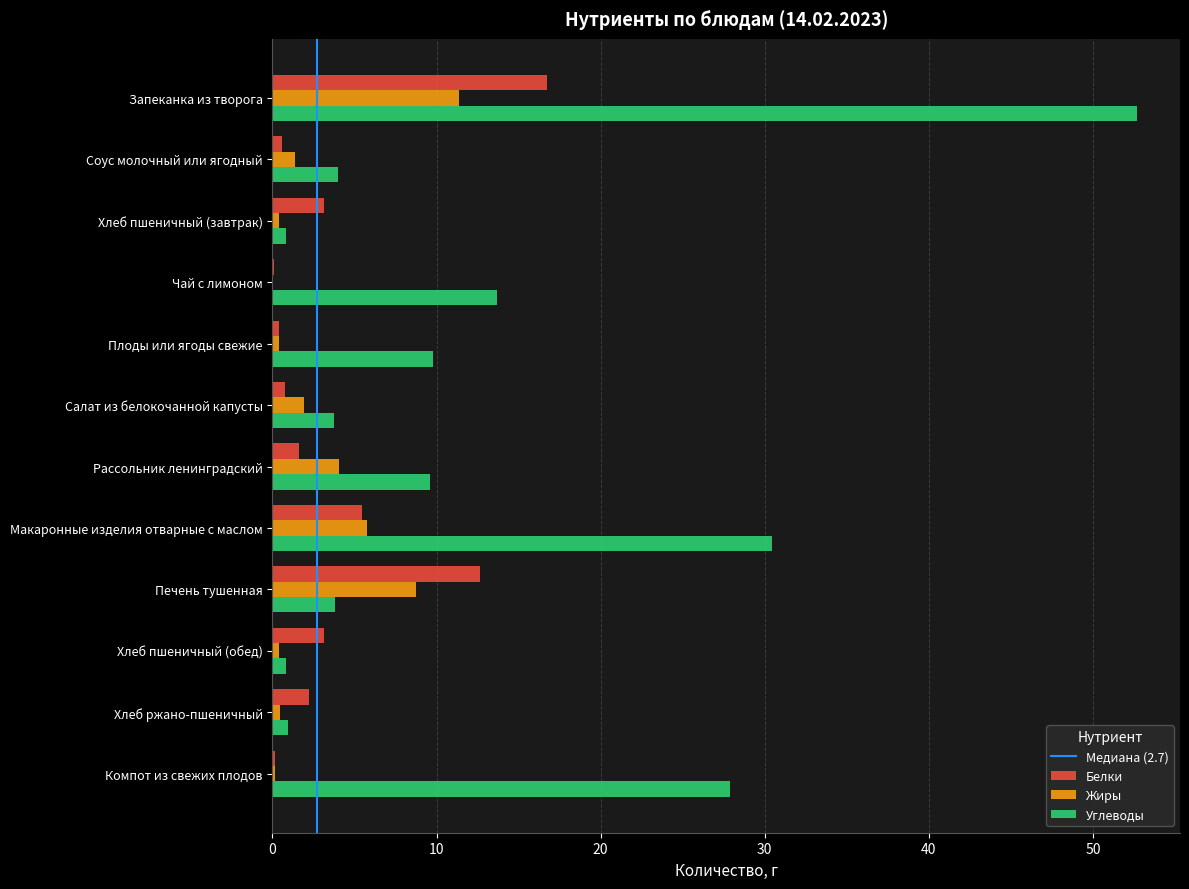

Which series changed the most between Макаронные изделия отварные с маслом and Компот из свежих плодов?

Жиры